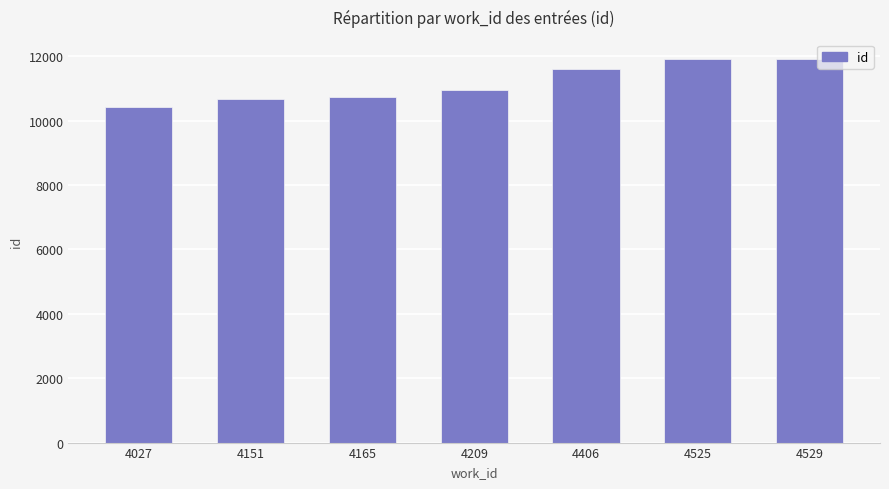

What value does the data have at 4525, to the nearest 10?

11900